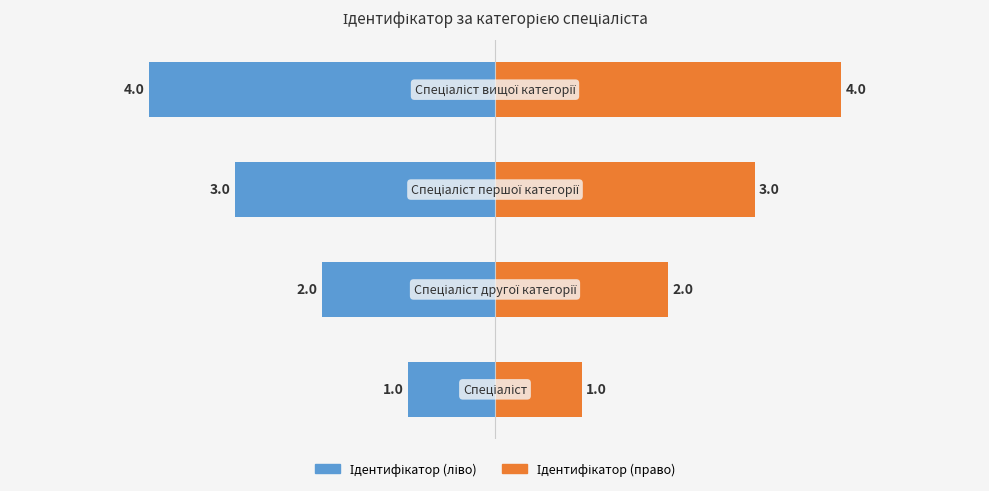

Between 2 and 3, which series saw the biggest shift?

Ідентифікатор (ліво)